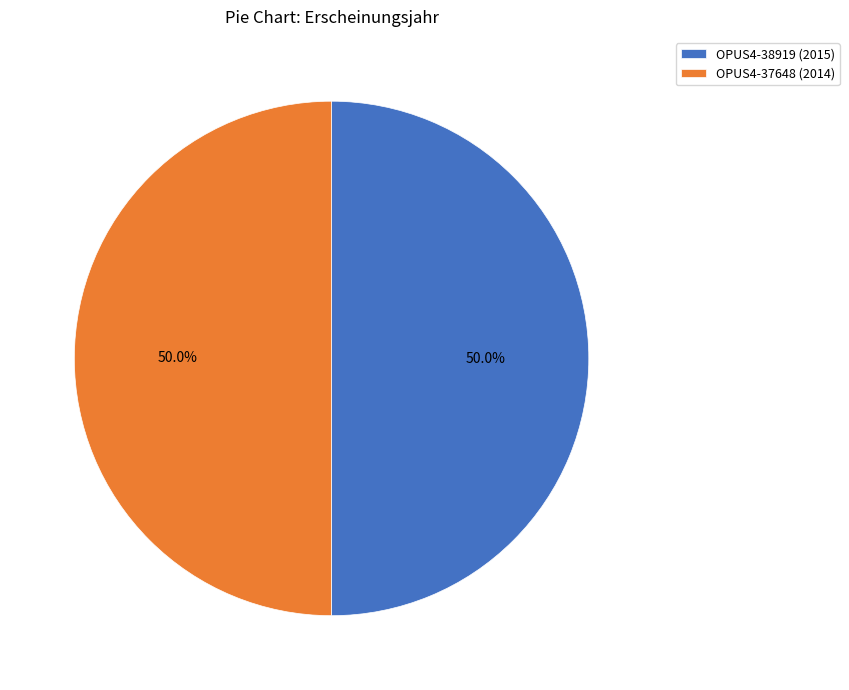

To the nearest percent, what portion does OPUS4-37648 represent?

50%